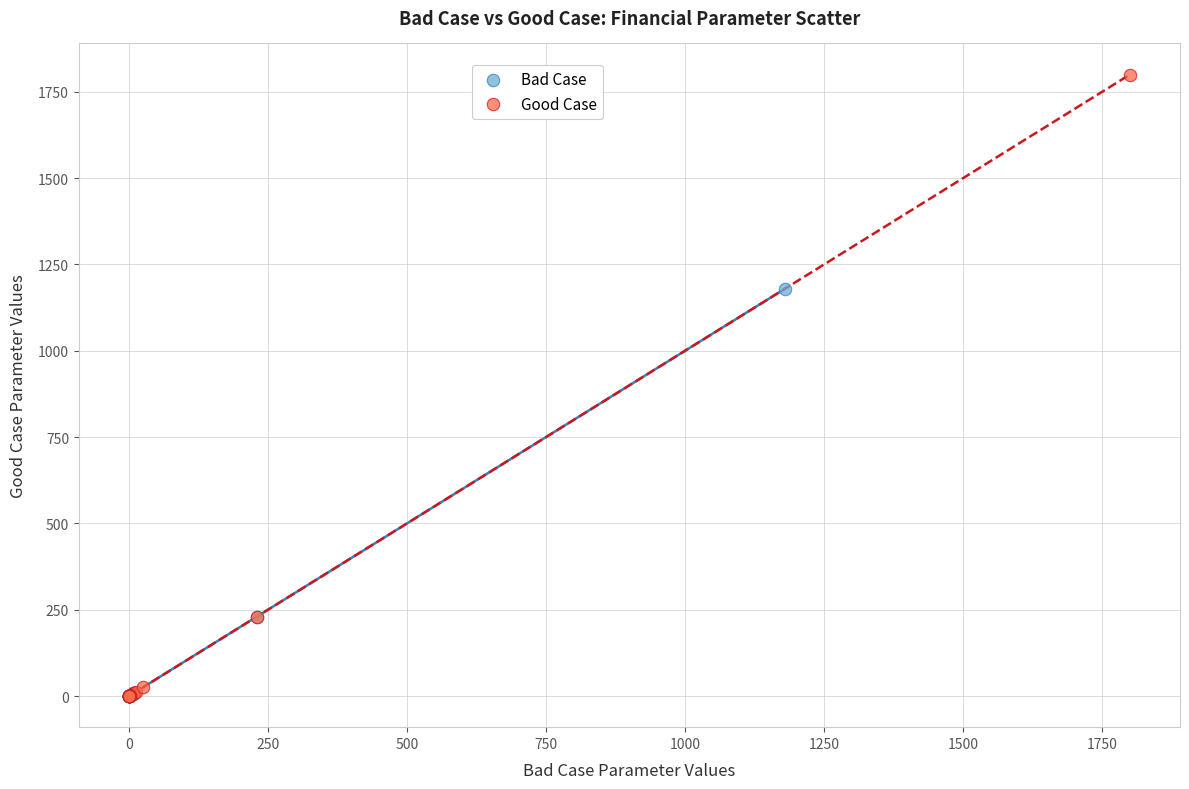

Which series has the widest spread of Y values?

Good Case